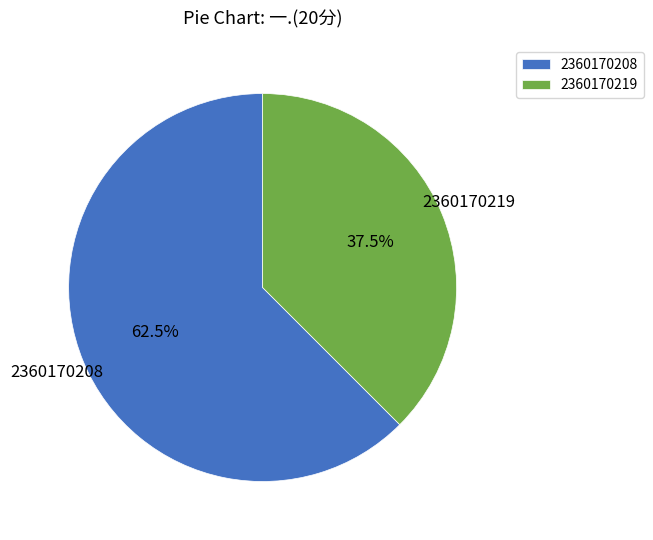

Rank the categories by value from highest to lowest.

2360170208, 2360170219